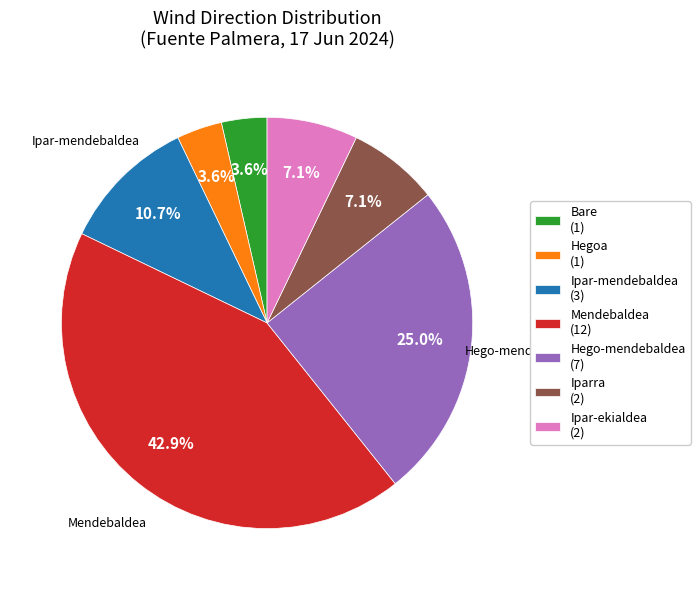

What is the ratio of the value at Hegoa (1) to the value at Ipar-ekialdea (2)?

0.5